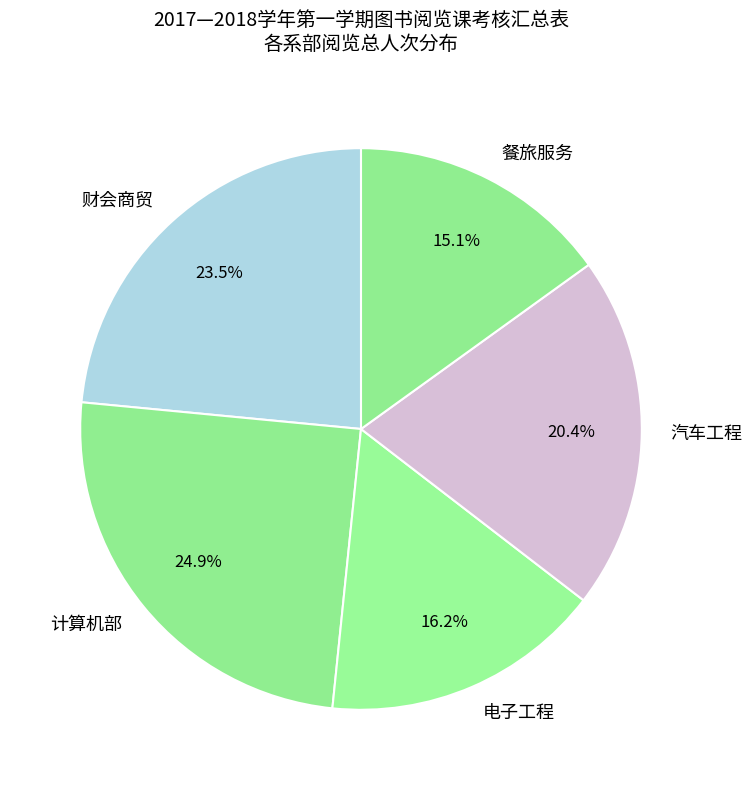

Which slice is the smallest?

餐旅服务